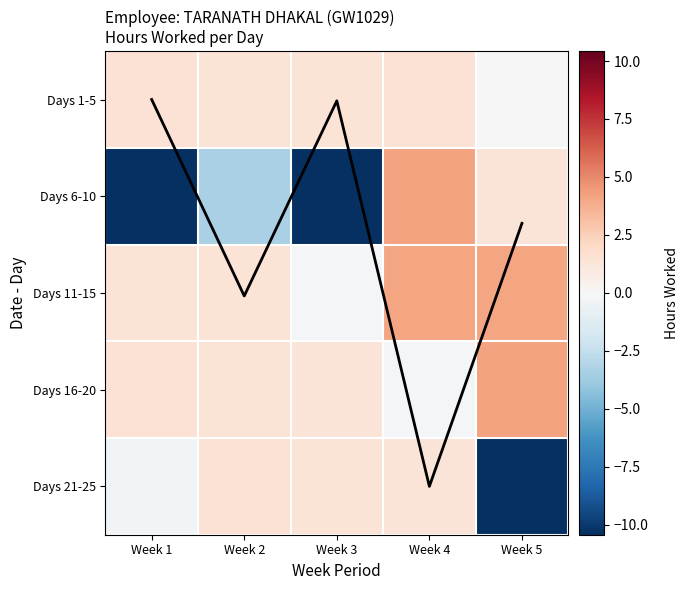

At which label does Days 6-10 reach its minimum?

Week 1